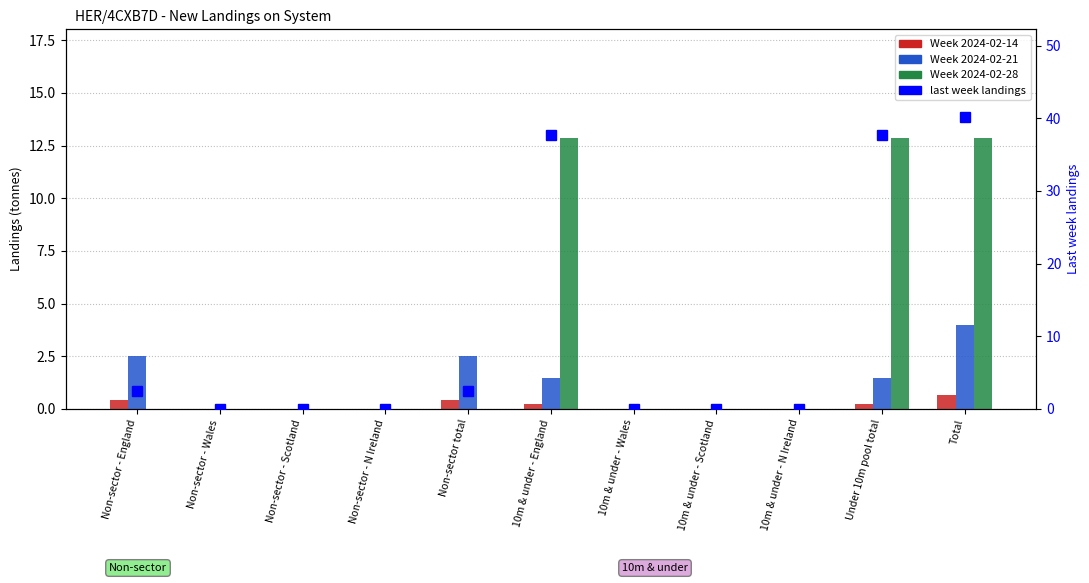

How many values in the Week 2024-02-14 series exceed 0?

5